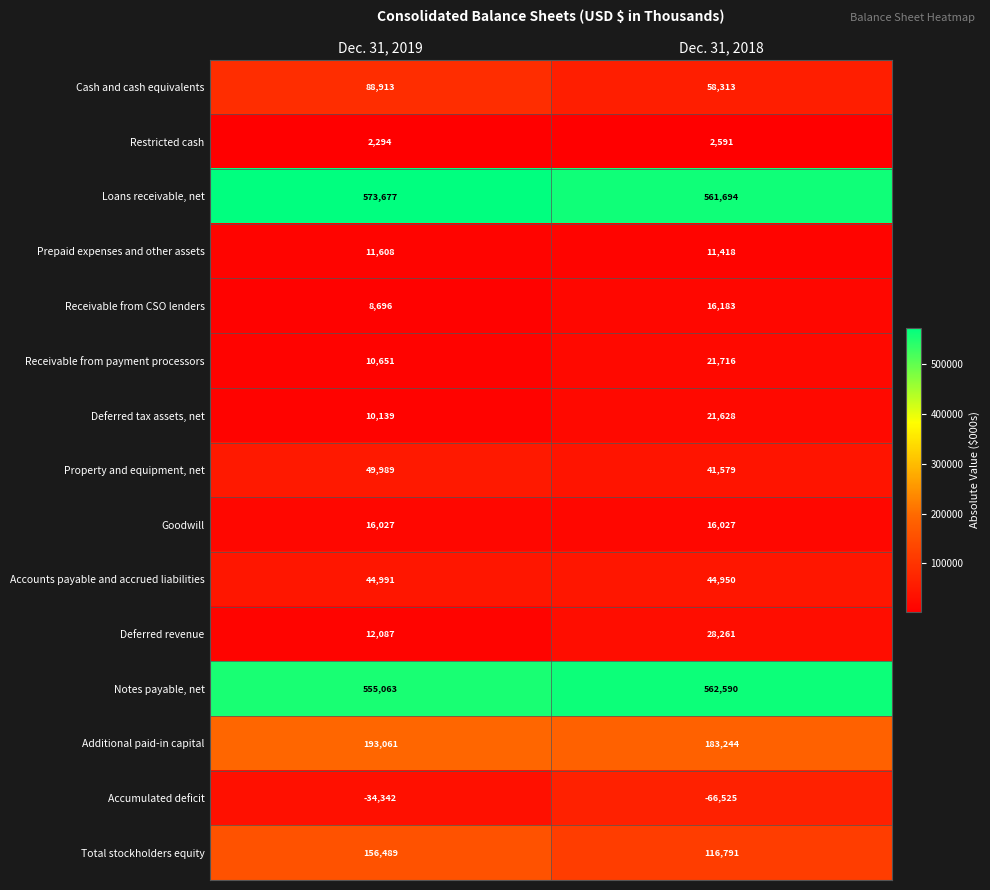

At which category is the sum across all series the highest?

Dec. 31, 2019